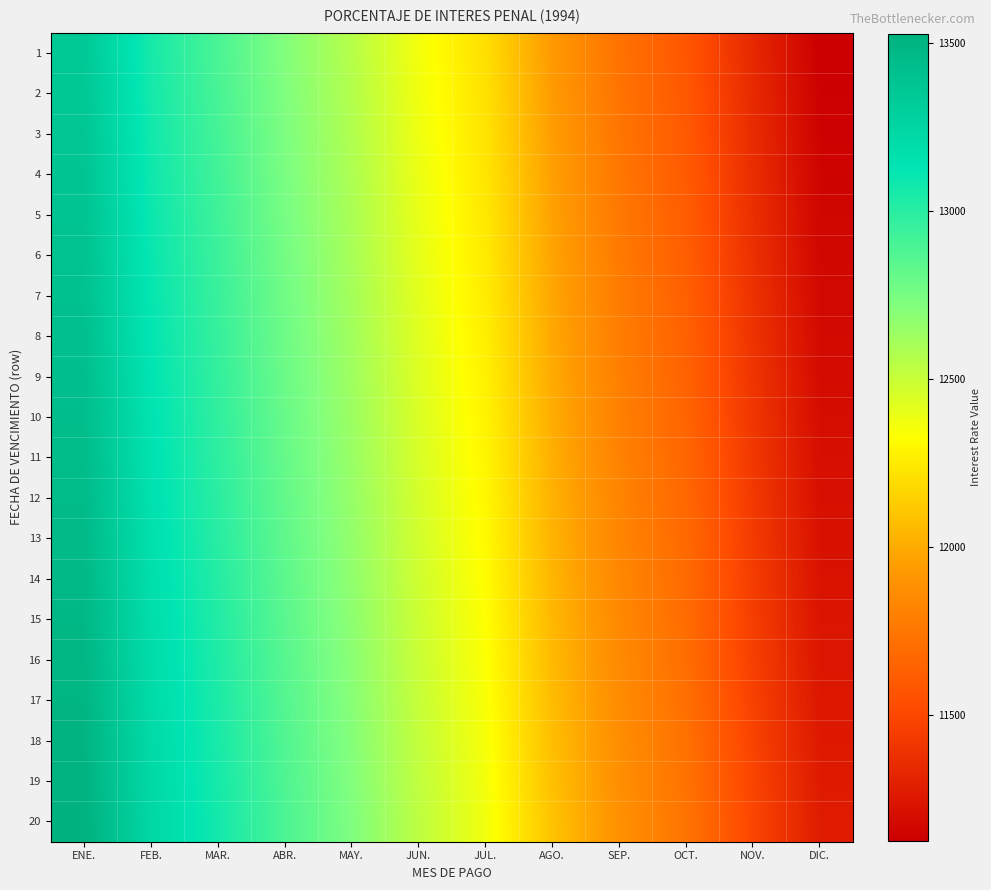

Between MAY. and JUN., which series saw the biggest shift?

20